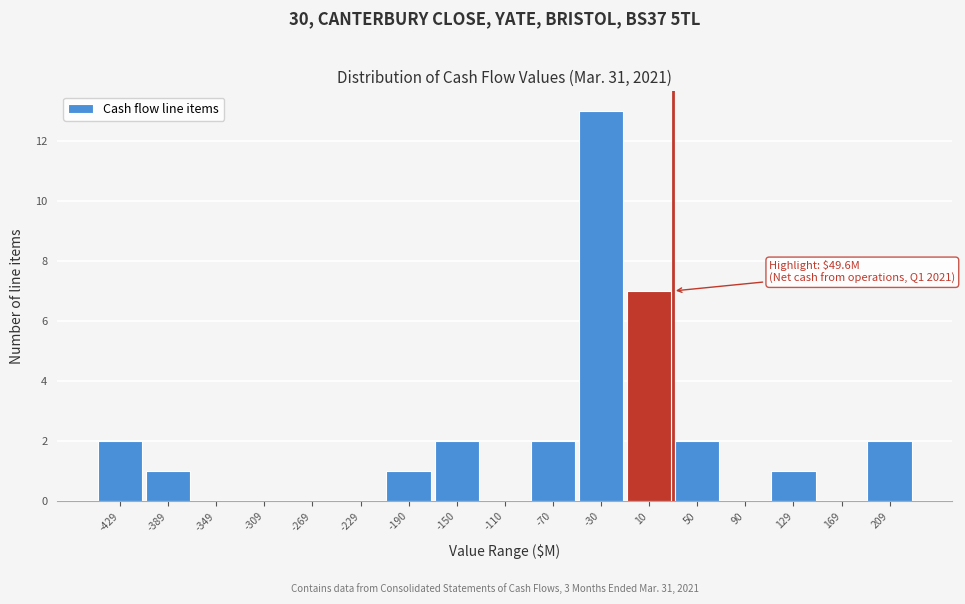

Reading right to left, list all the values displayed in this chart.

209=2	169=0	129=1	90=0	50=2	10=7	-30=13	-70=2	-110=0	-150=2	-190=1	-229=0	-269=0	-309=0	-349=0	-389=1	-429=2